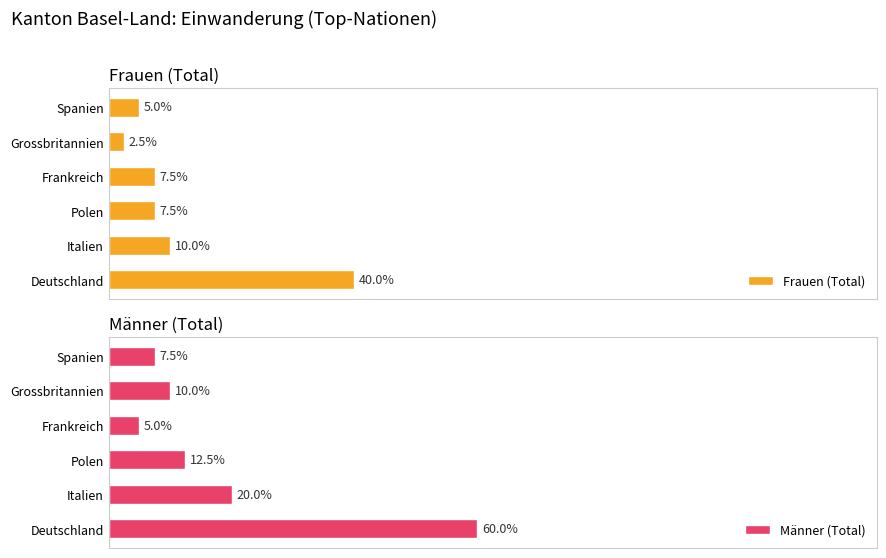

What is the difference between the highest and lowest values at Spanien?

1